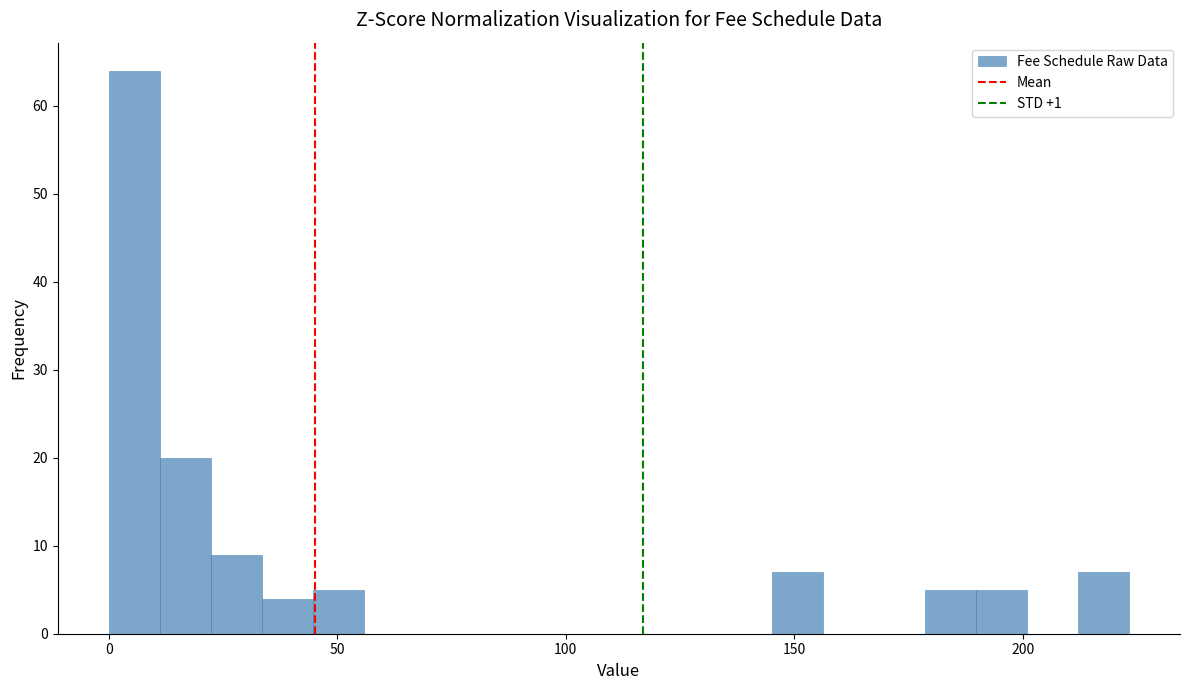

Read against the x-axis, roughly where is the centre of the tallest bar?

5